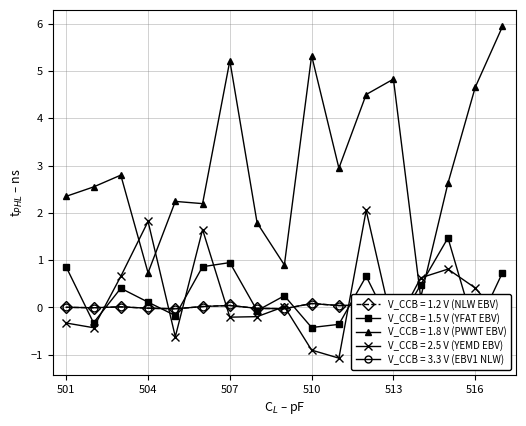

How many values in V_CCB = 3.3 V (EBV1 NLW) are above zero?

9